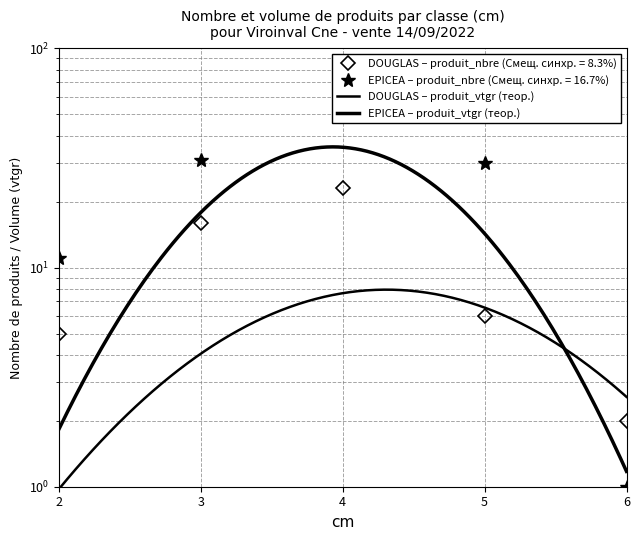

What is the value of the DOUGLAS point at the 2nd from the left?

16